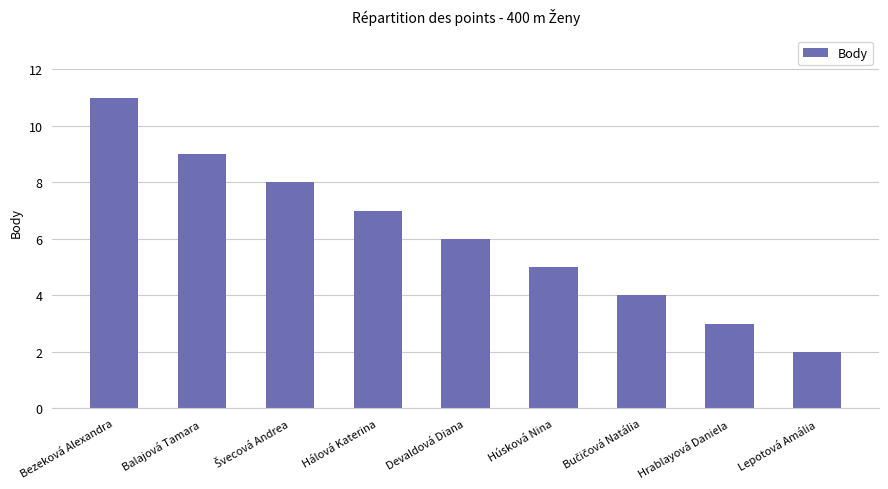

What is the difference between the maximum and minimum values?

9